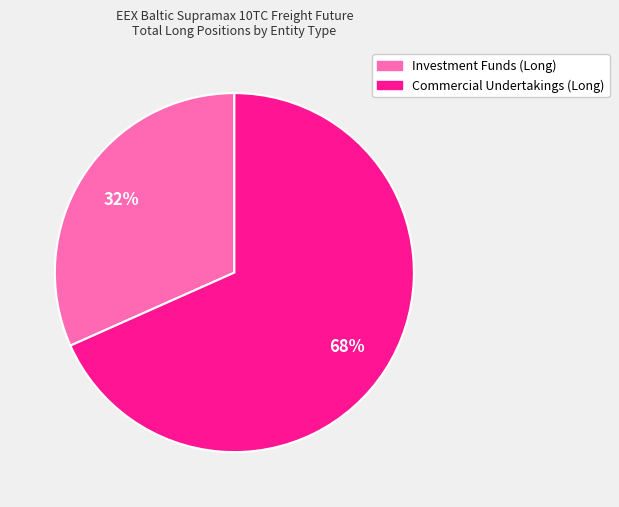

Between Commercial Undertakings (Long) and Investment Funds (Long), which is larger?

Commercial Undertakings (Long)